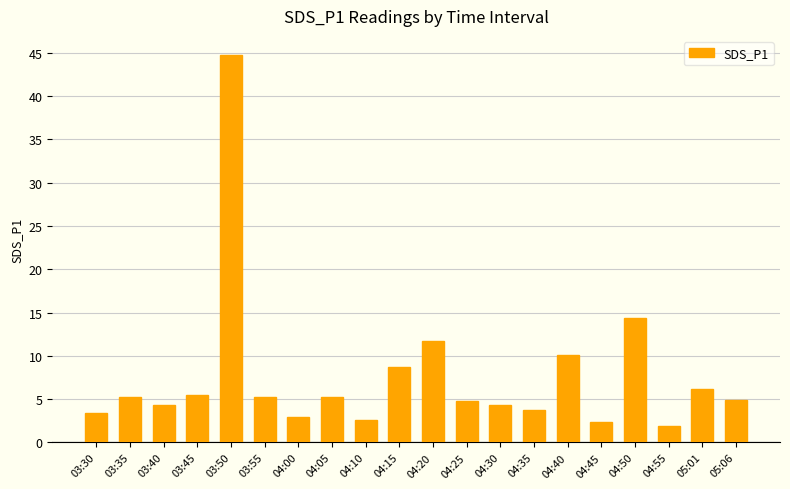

Which label corresponds to the largest value in the chart?

03:50